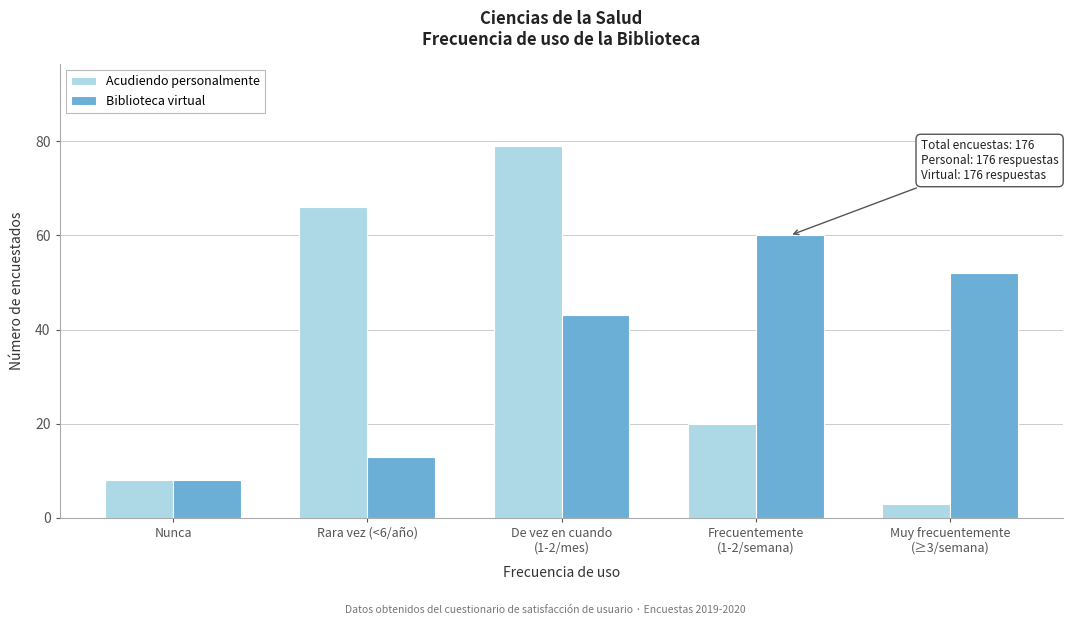

Reading left to right, list all the values displayed in this chart.

Acudiendo personalmente: 8	66	79	20	3
Biblioteca virtual: 8	13	43	60	52